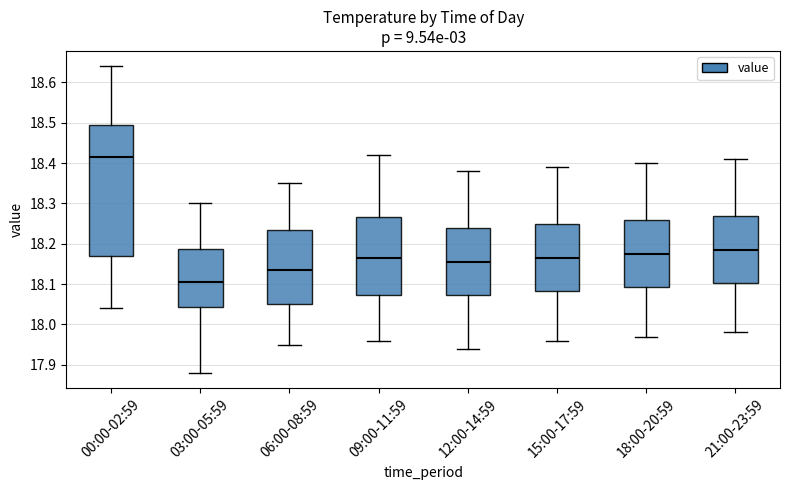

Reading left to right, read every box against the y-axis: the position of its median line, the range the box covers, and the ends of its whiskers. The values are not printed on the chart, so give them approximately, as read against the axis.

00:00-02:59: median 18.42, box 18.17 to 18.50, whiskers 18.04 to 18.64
03:00-05:59: median 18.11, box 18.04 to 18.19, whiskers 17.88 to 18.30
06:00-08:59: median 18.14, box 18.05 to 18.24, whiskers 17.95 to 18.35
09:00-11:59: median 18.17, box 18.07 to 18.27, whiskers 17.96 to 18.42
12:00-14:59: median 18.16, box 18.07 to 18.24, whiskers 17.94 to 18.38
15:00-17:59: median 18.17, box 18.08 to 18.25, whiskers 17.96 to 18.39
18:00-20:59: median 18.18, box 18.09 to 18.26, whiskers 17.97 to 18.40
21:00-23:59: median 18.19, box 18.10 to 18.27, whiskers 17.98 to 18.41